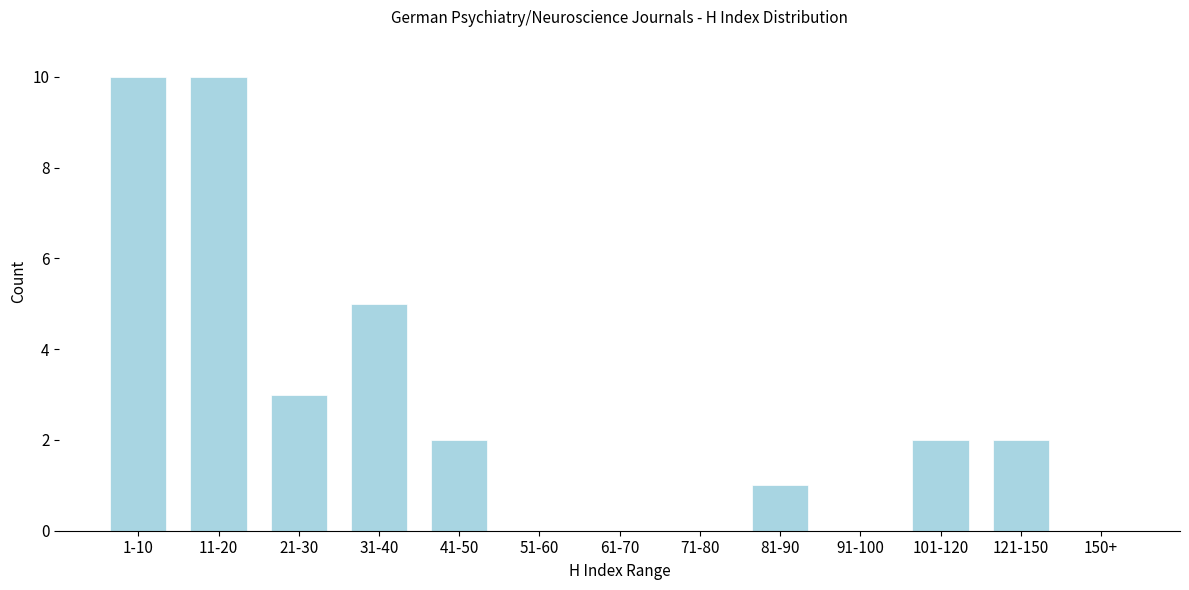

Reading right to left, extract all data points from this chart.

150+=0	121-150=2	101-120=2	91-100=0	81-90=1	71-80=0	61-70=0	51-60=0	41-50=2	31-40=5	21-30=3	11-20=10	1-10=10